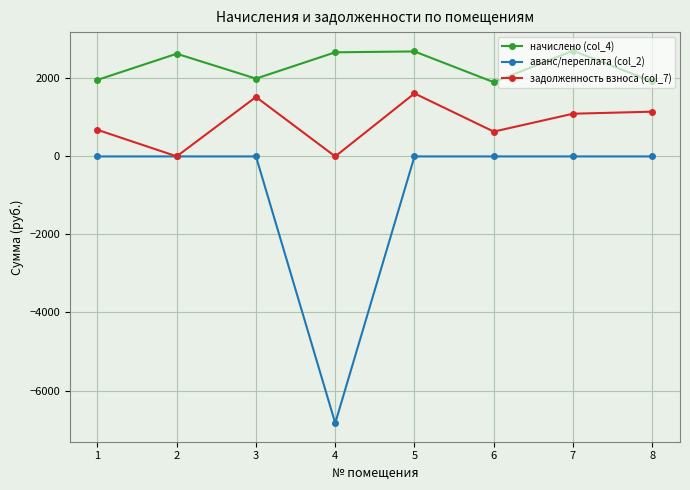

What is the value of the начислено (col_4) point at the 2nd from the left?

2632.2